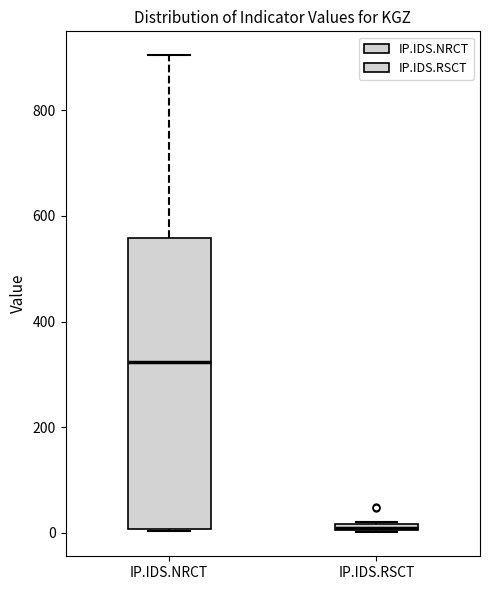

Where is the lower edge of the box for IP.IDS.RSCT on the y-axis? The values are not printed on the chart, so give them approximately, as read against the axis.

0